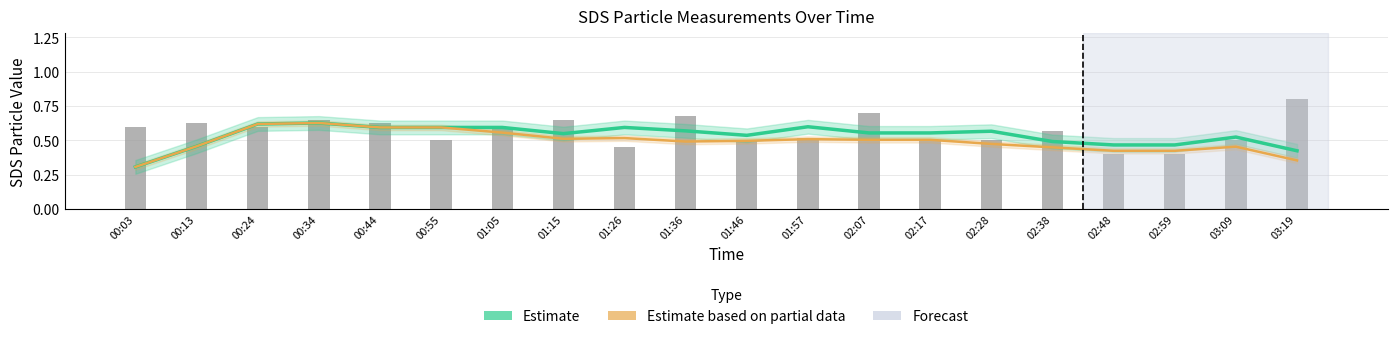

List the labels in order of SDS_P1 value, smallest first.

02:48, 02:59, 01:26, 00:55, 01:46, 02:17, 02:28, 03:09, 01:57, 02:38, 00:03, 00:24, 01:05, 00:13, 00:44, 00:34, 01:15, 01:36, 02:07, 03:19